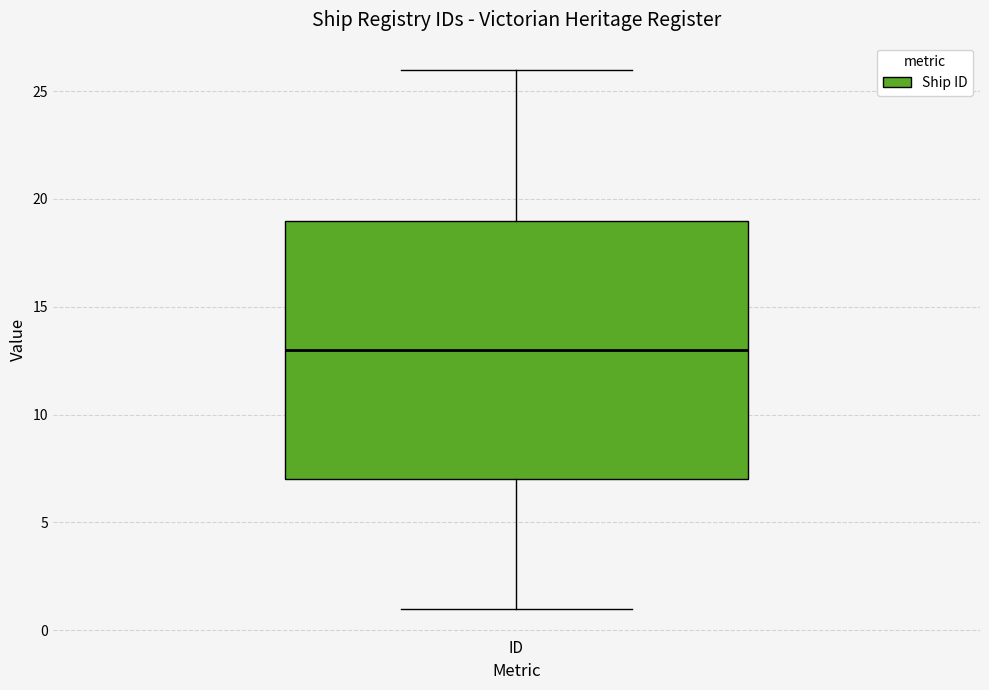

Where does the upper whisker of the box for ID end on the y-axis? The values are not printed on the chart, so give them approximately, as read against the axis.

26